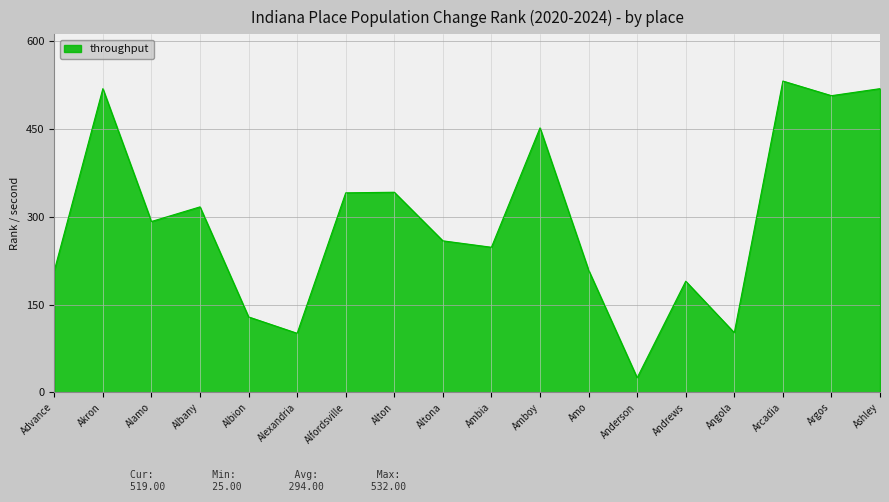

What is the greatest value displayed?

532